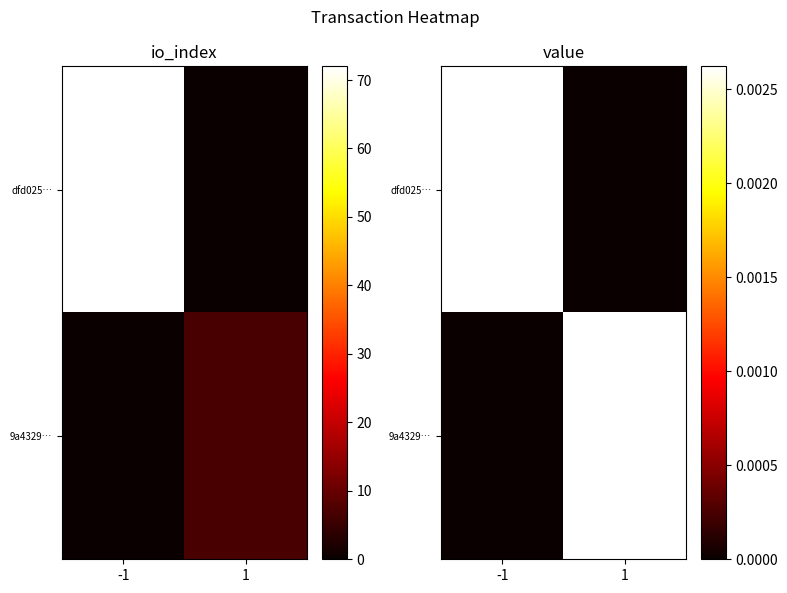

Is it true that 9a4329… equals 0.0 at 1?

False